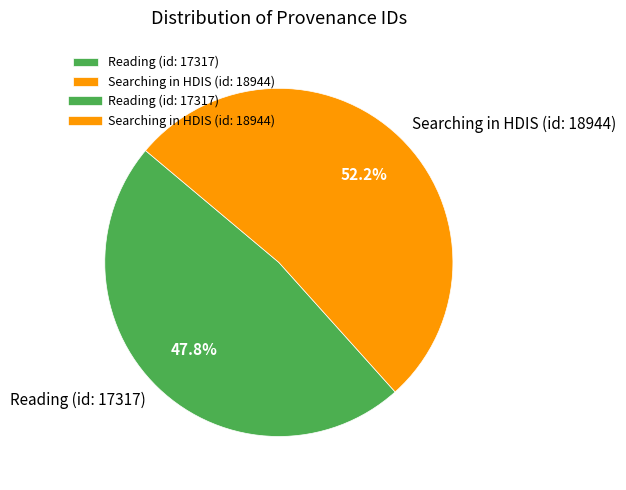

To the nearest percent, what percentage of the pie is Searching in HDIS (id: 18944)?

52%